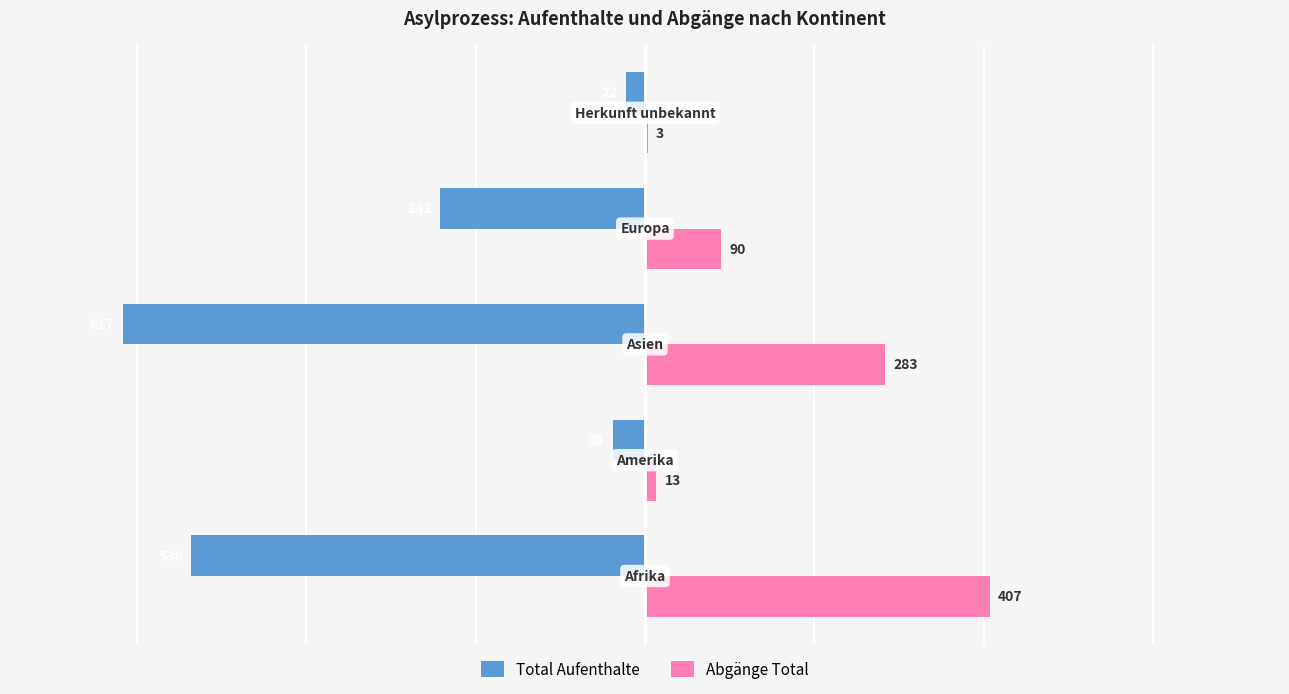

What is the sum of all Total Aufenthalte values?

-1455